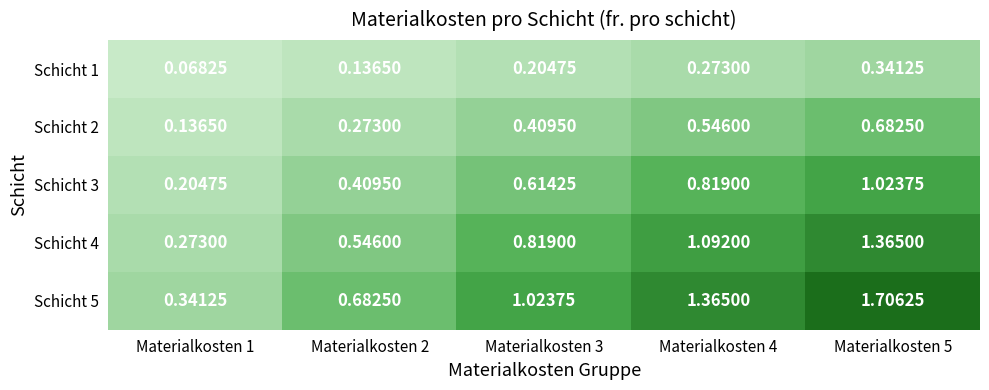

List the series in order of their peak value, lowest first.

Schicht 1, Schicht 2, Schicht 3, Schicht 4, Schicht 5